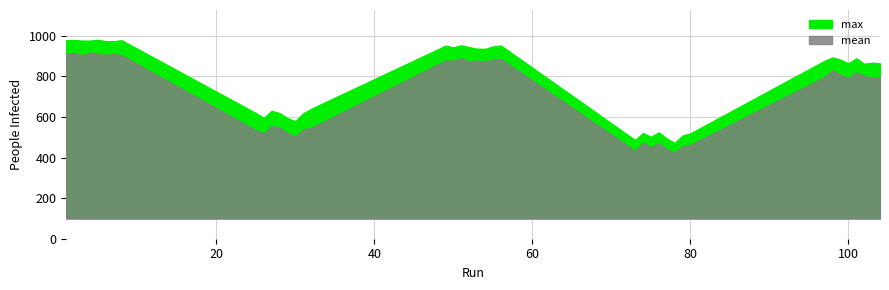

At which label does mean reach its minimum?

78